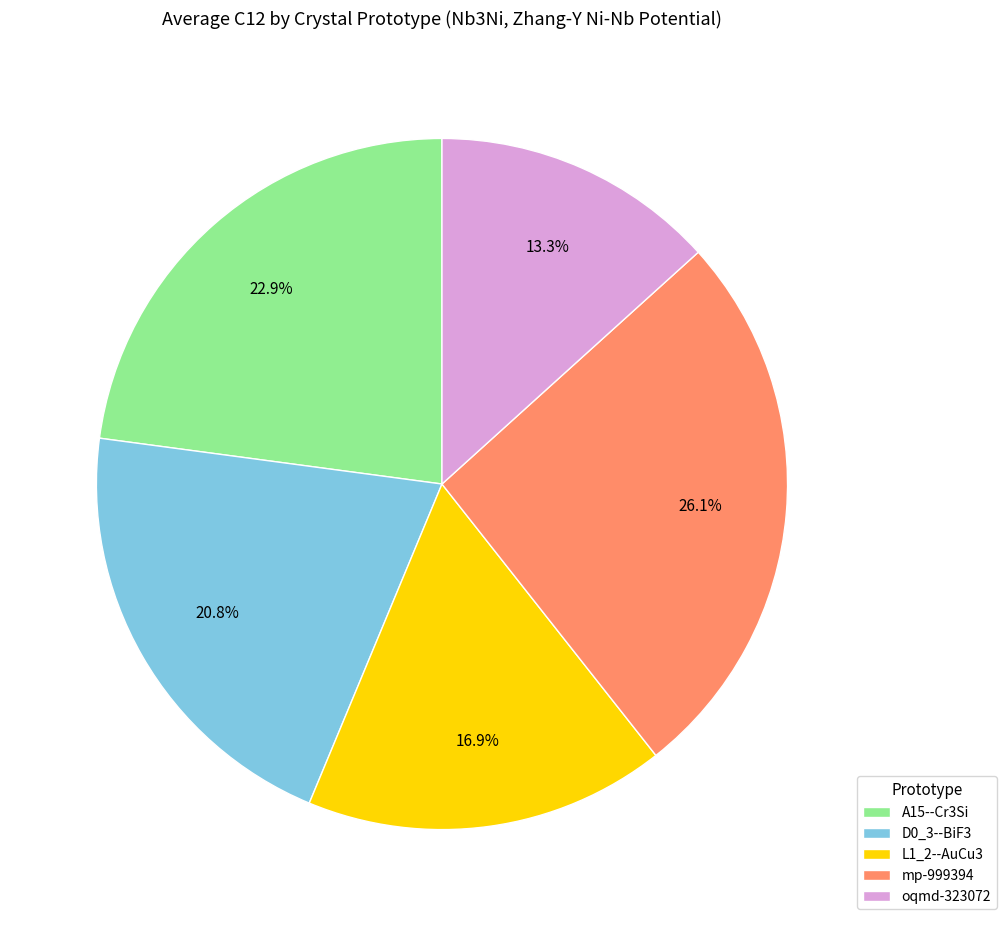

How many segments does this pie chart have?

5